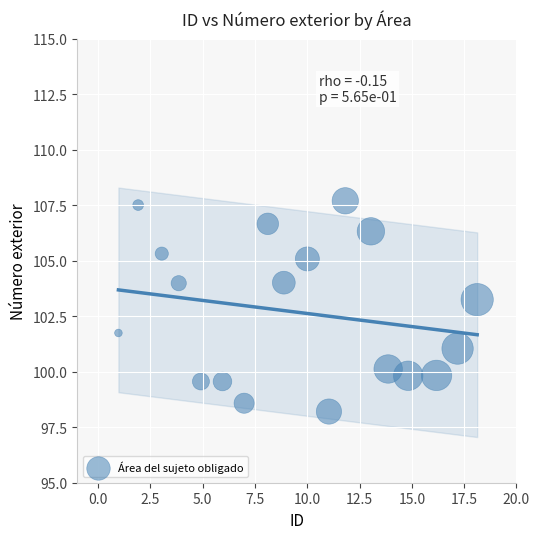

What Y value in the scatter plot is closest to 102?

101.7